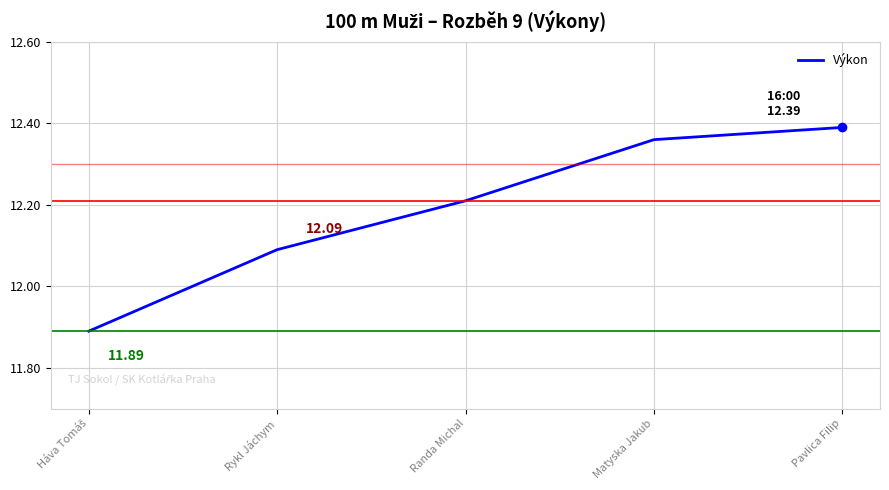

What is the ratio of the value at Randa Michal to the value at Pavlica Filip?

1.0